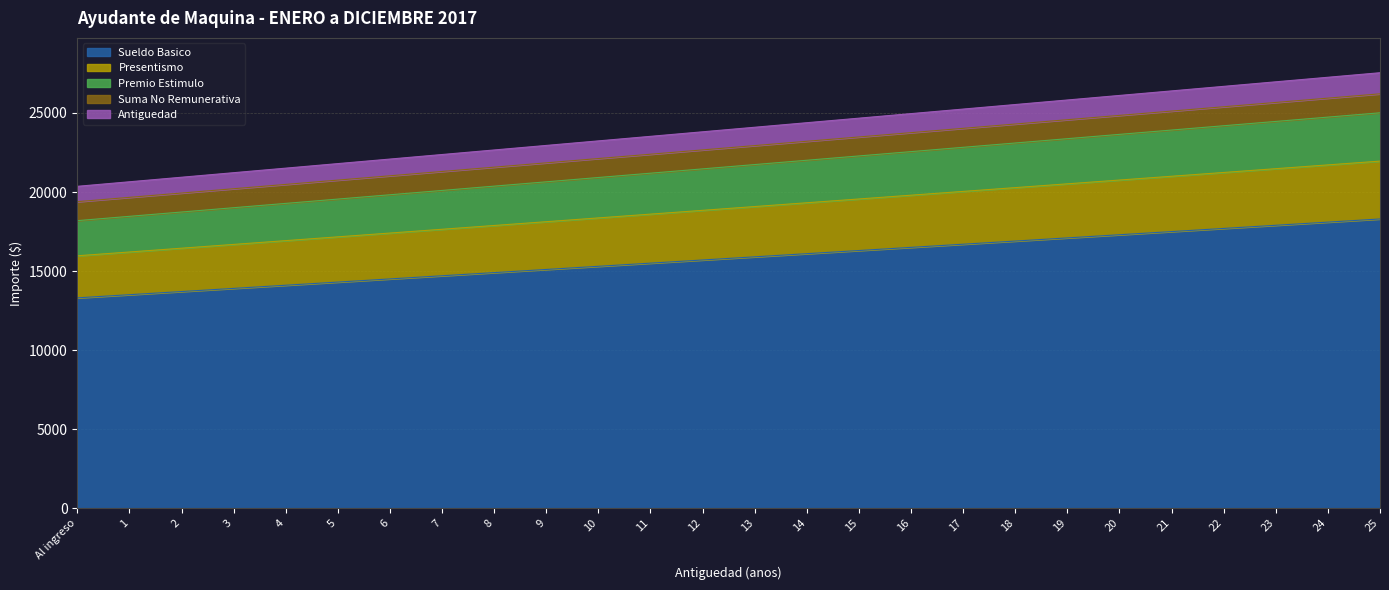

True or false: Presentismo has a value of 27054.4 at 6.

False